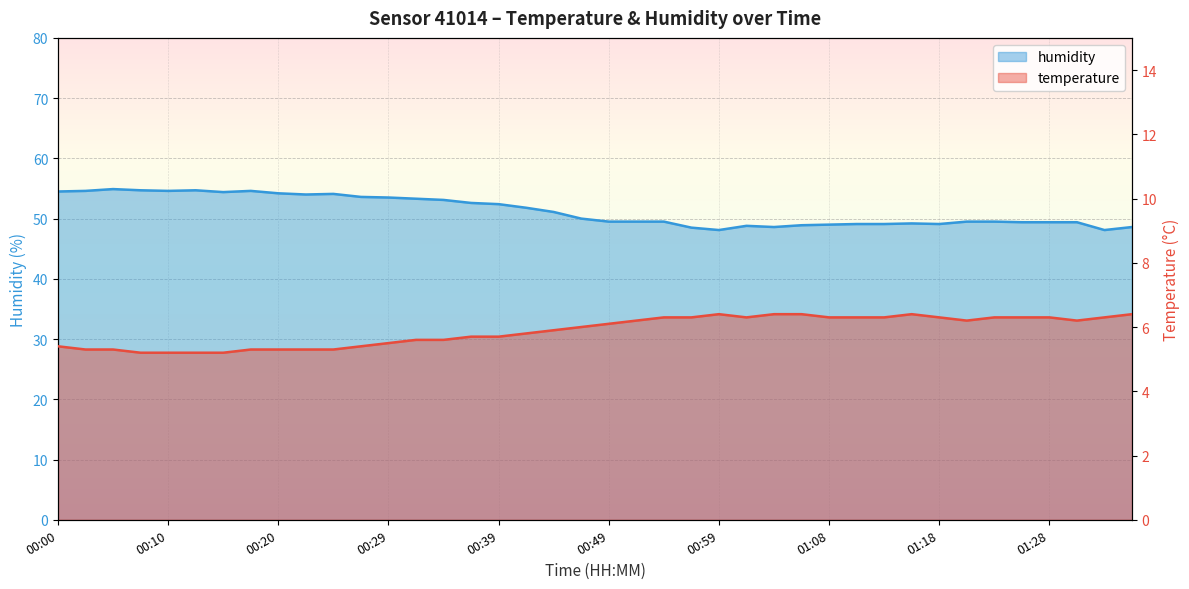

What is the total value across all series at 01:06?

55.3